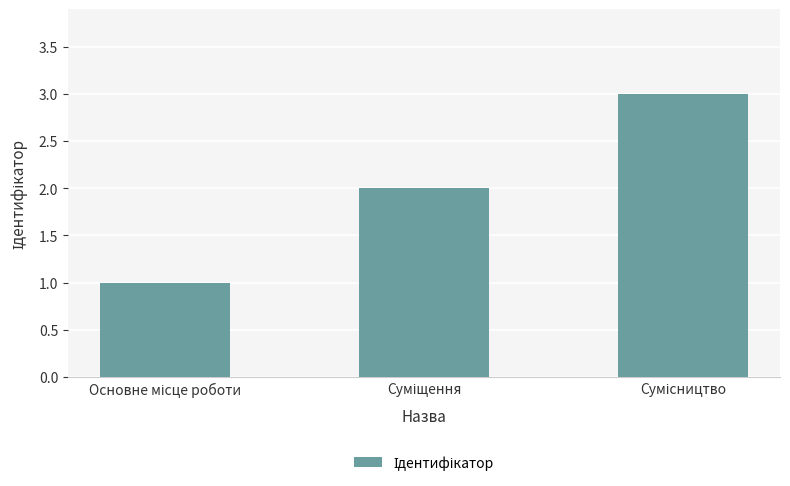

Does the chart contain any negative values?

No